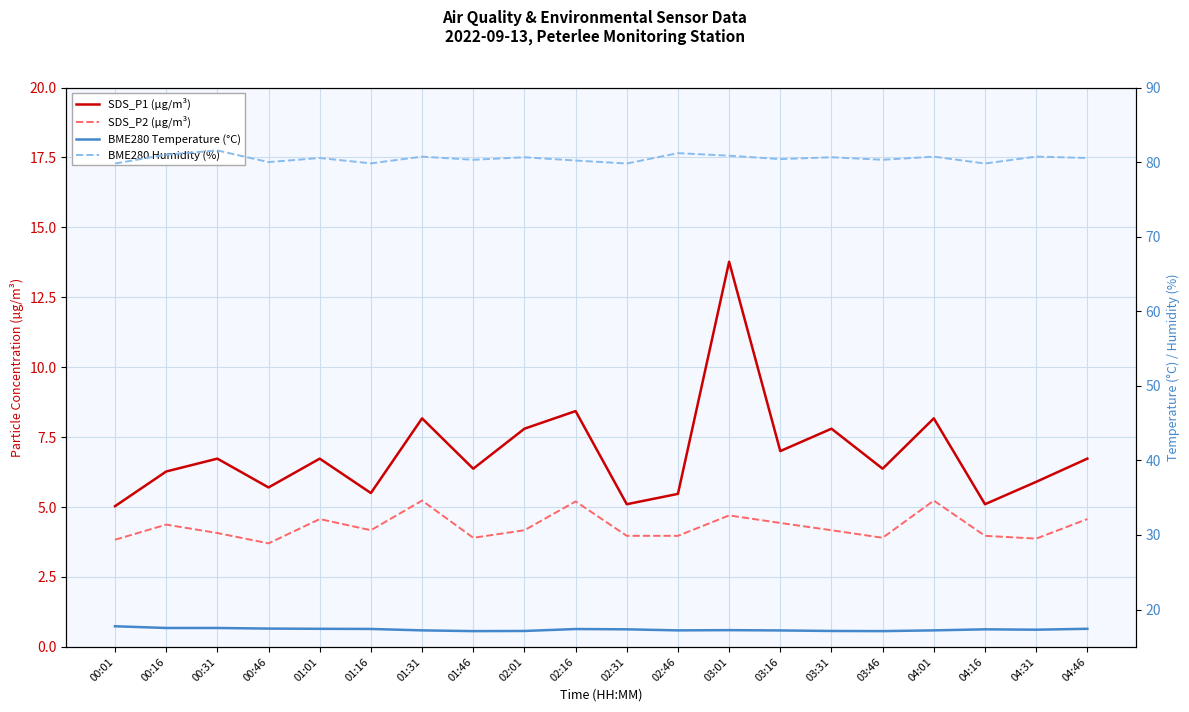

True or false: SDS_P2 (µg/m³) and BME280 Temperature (°C) cross at least once.

False